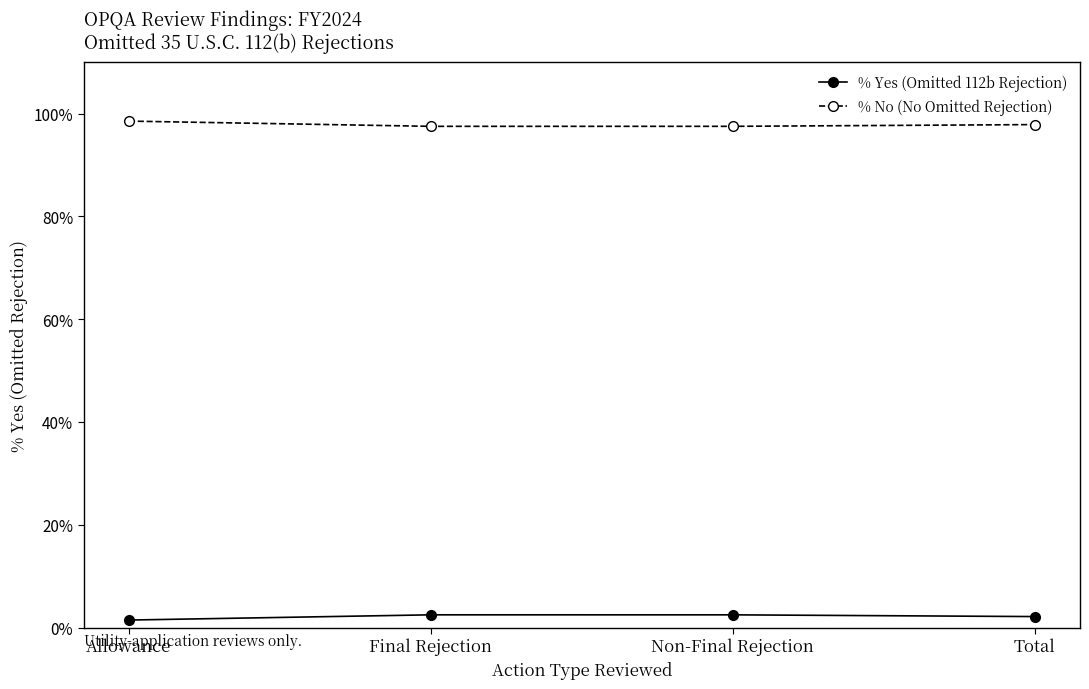

At which label is % No (No Omitted Rejection) closest to 0?

Final Rejection